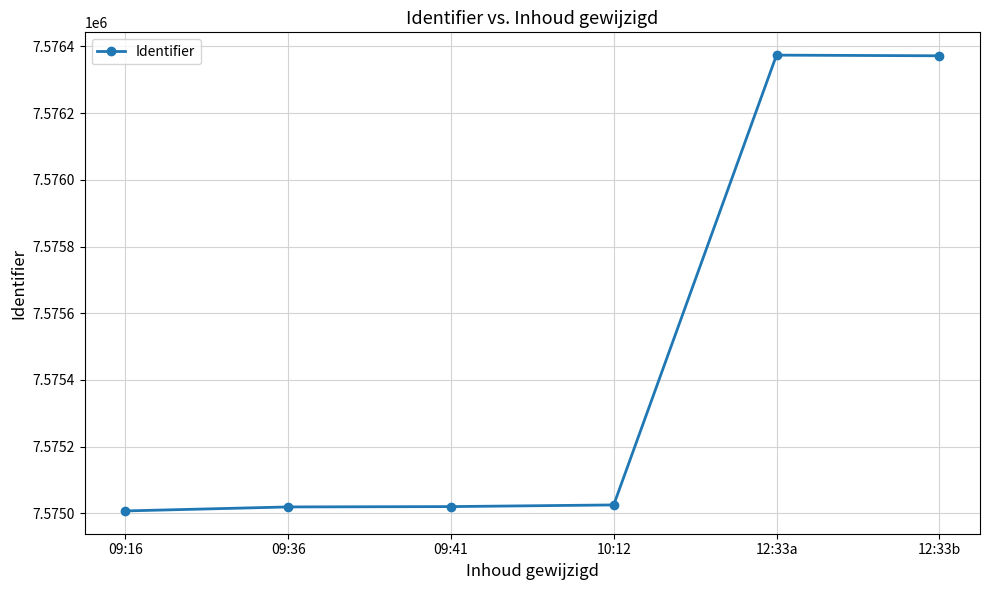

What position from the left is 12:33b?

6